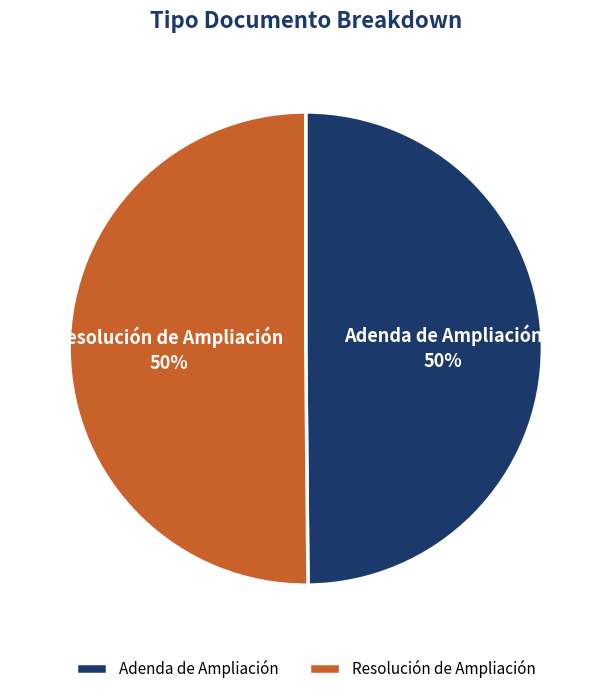

The Resolución de Ampliación slice represents 50% of the pie. True or false?

True